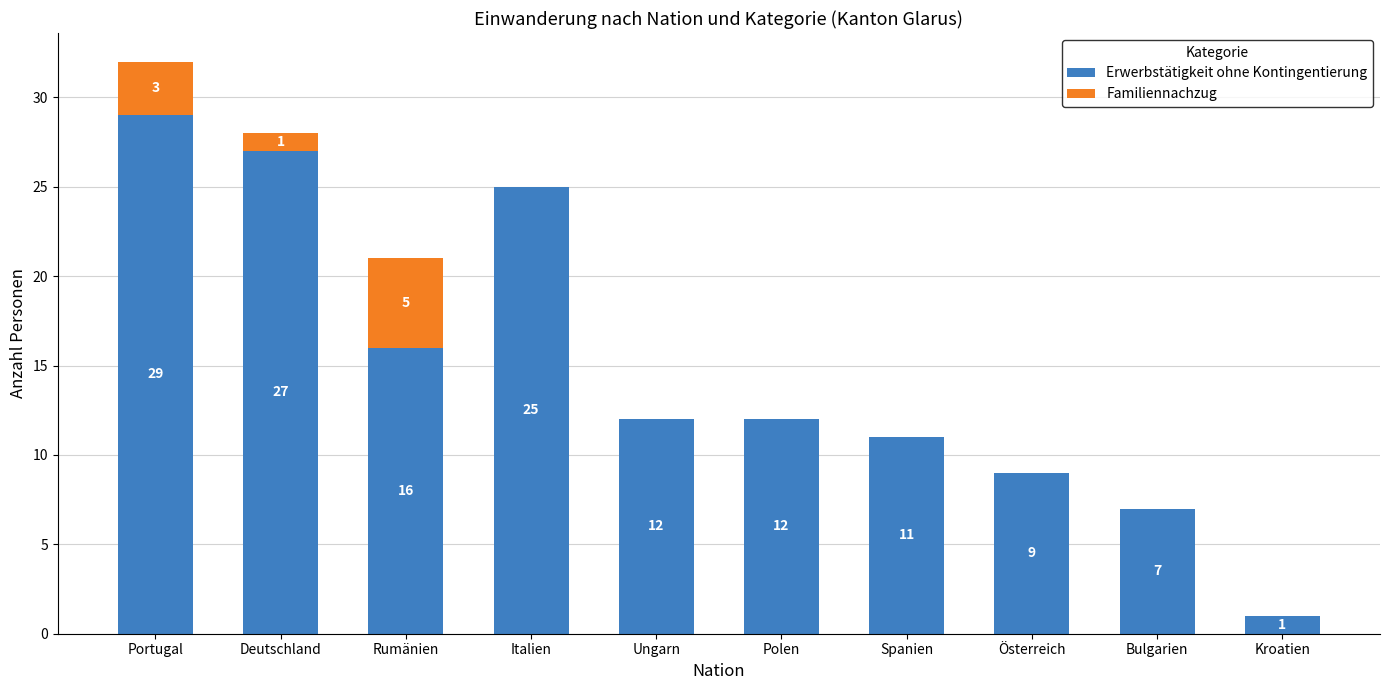

At which label does Erwerbstätigkeit ohne Kontingentierung first exceed 12?

Portugal